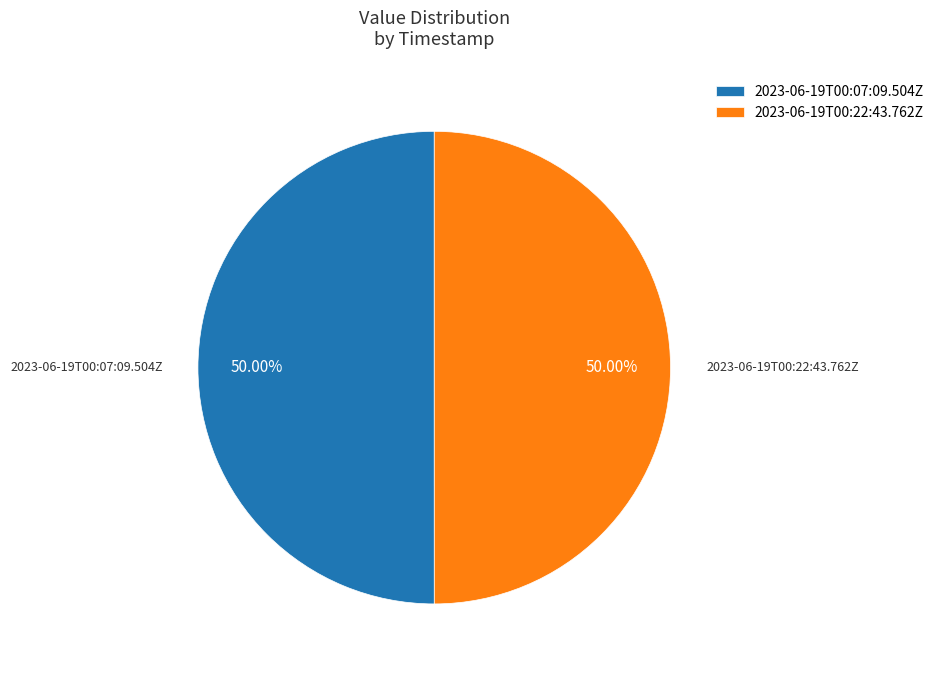

What is the total percentage of 2023-06-19T00:07:09.504Z and 2023-06-19T00:22:43.762Z?

100.0%